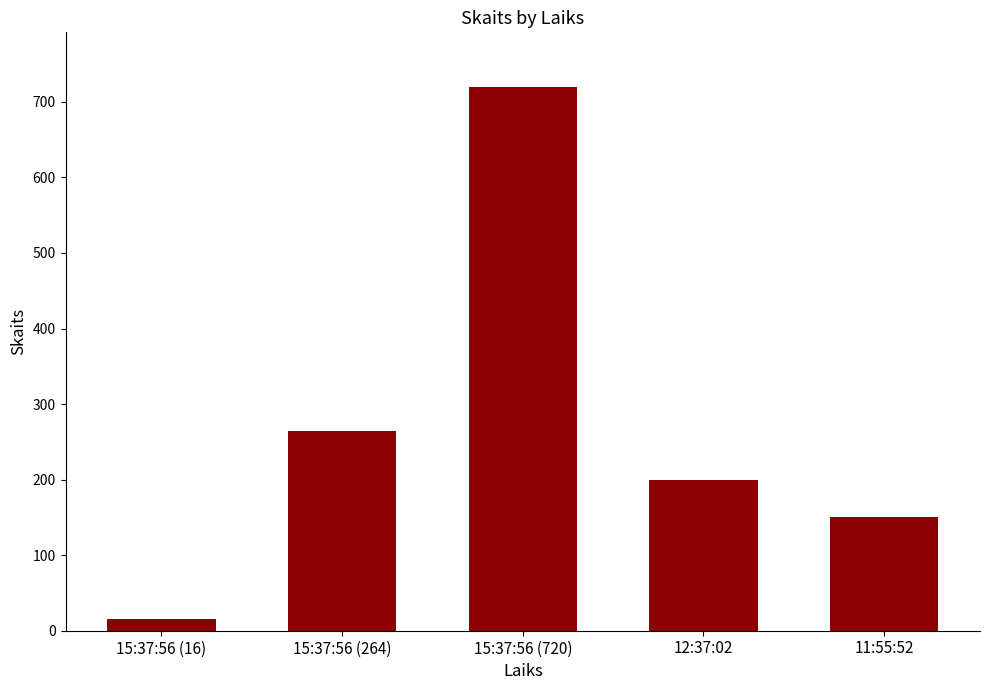

What is the average value?

270